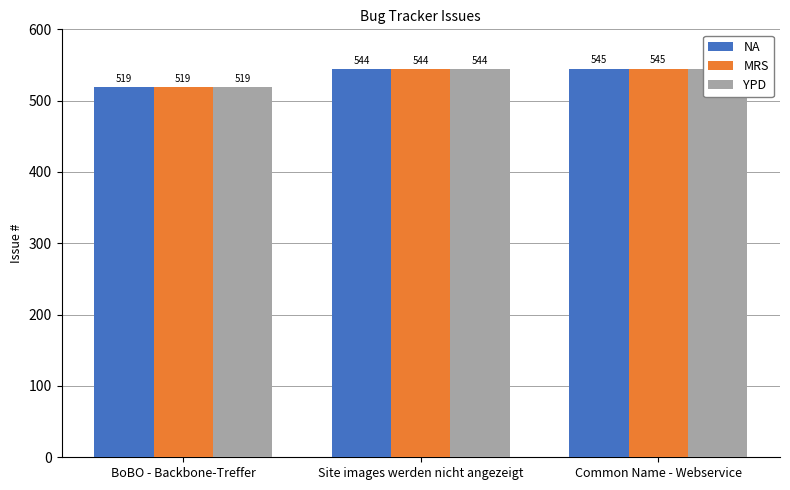

Which series has the largest range (max minus min)?

NA